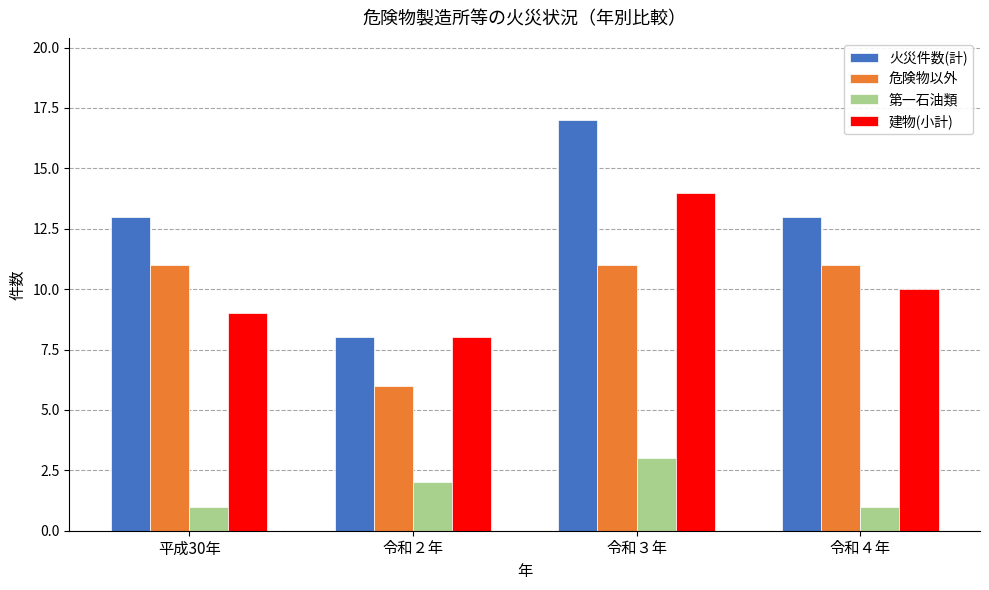

Reading right to left, transcribe all the data shown in this chart.

火災件数(計): 13	17	8	13
危険物以外: 11	11	6	11
第一石油類: 1	3	2	1
建物(小計): 10	14	8	9